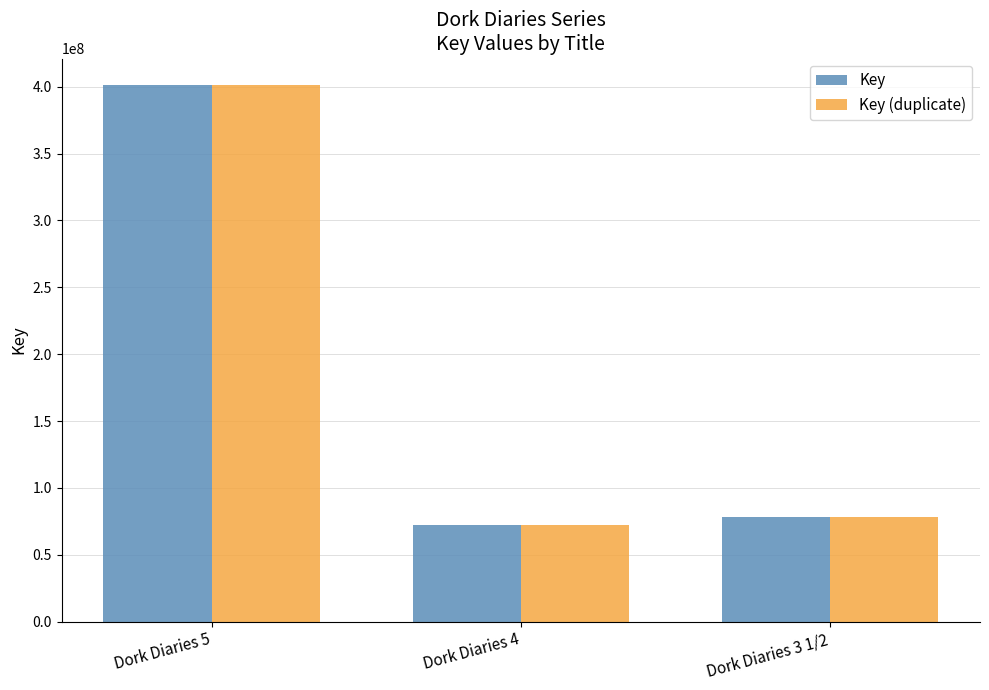

True or false: Key (duplicate) has a value of 145053478 at Dork Diaries 5.

False